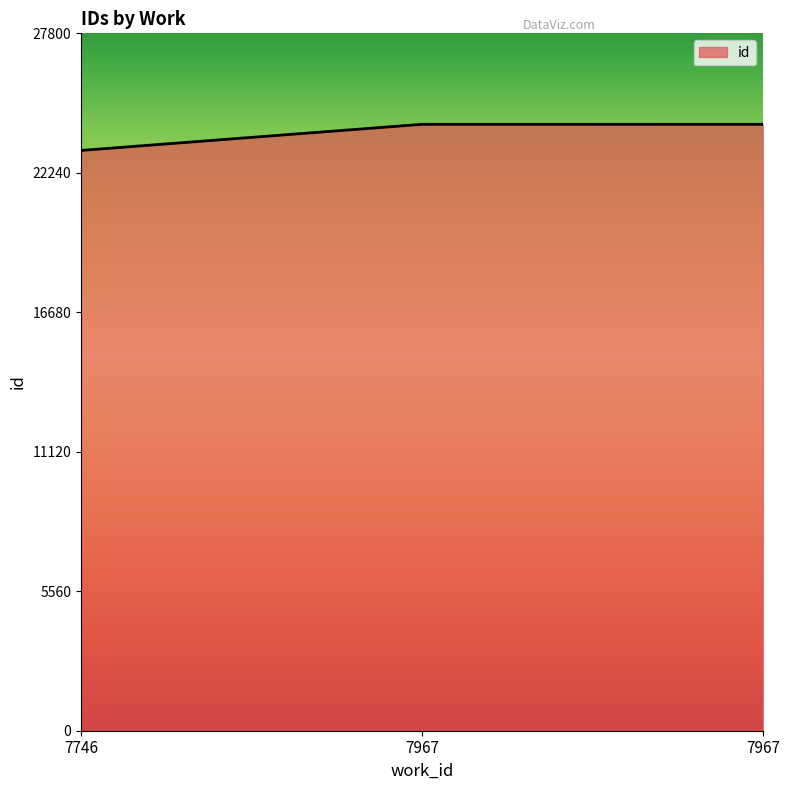

Where does the data first go above 24173?

7967